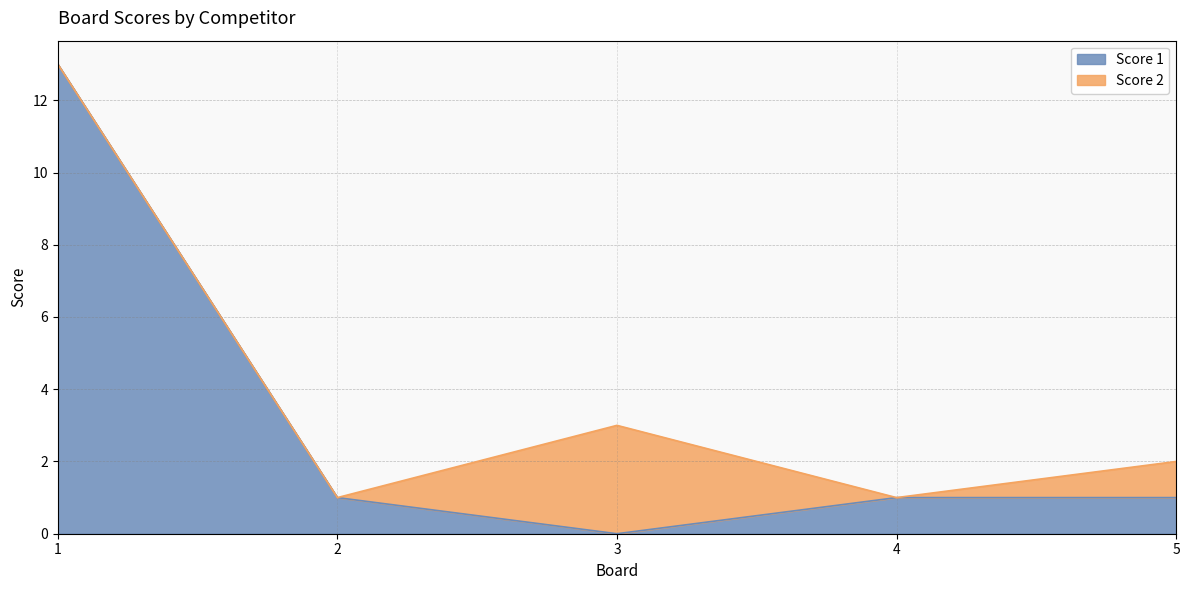

At which label is the value closest to 6?

2